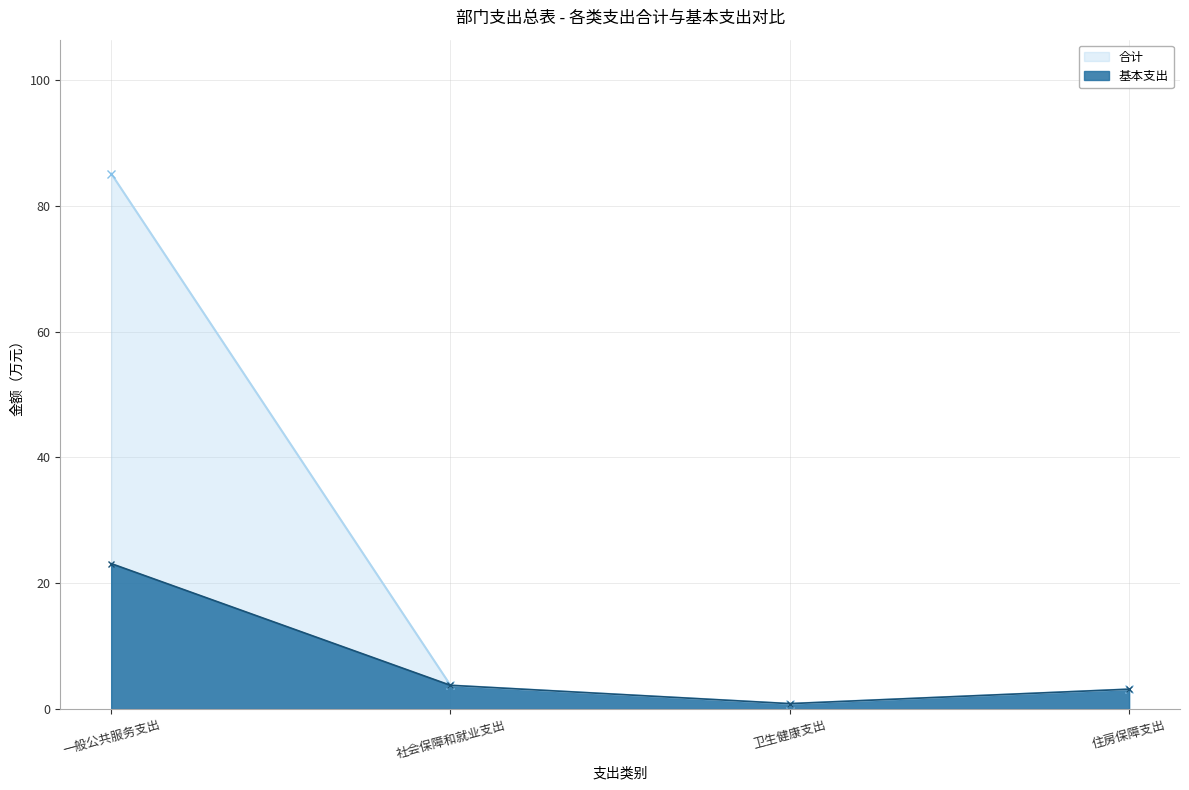

At which label does 基本支出 reach its peak?

一般公共服务支出